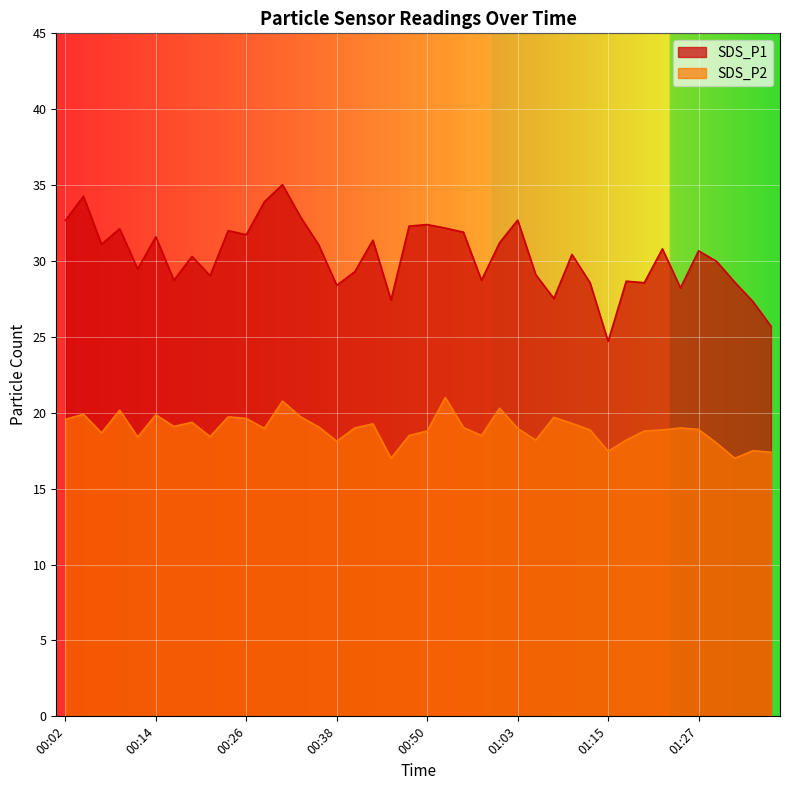

Rank the series by their average value, from lowest to highest.

SDS_P2, SDS_P1